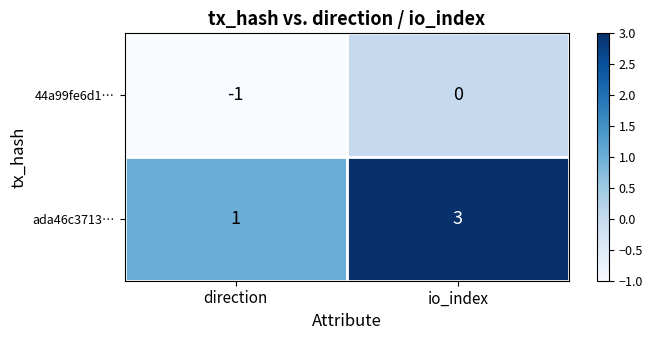

At io_index, list the series in order from largest to smallest.

ada46c3713…, 44a99fe6d1…